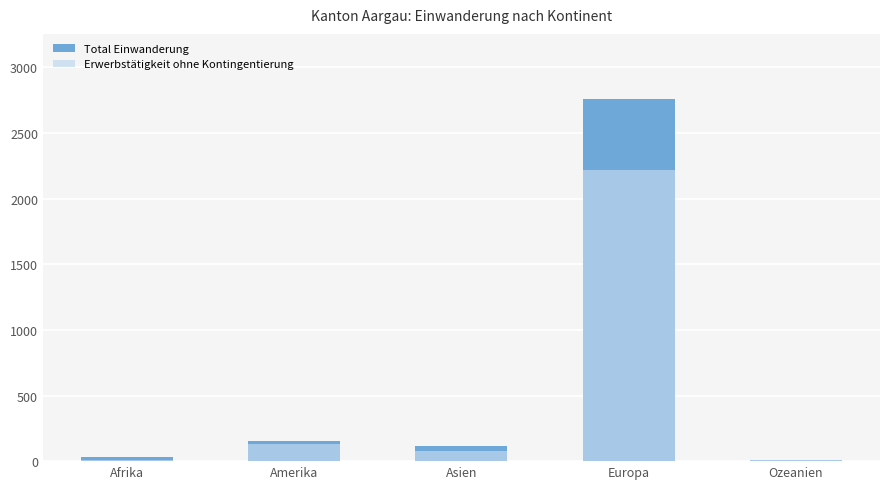

What is the lowest value of the Erwerbstätigkeit ohne Kontingentierung series?

5